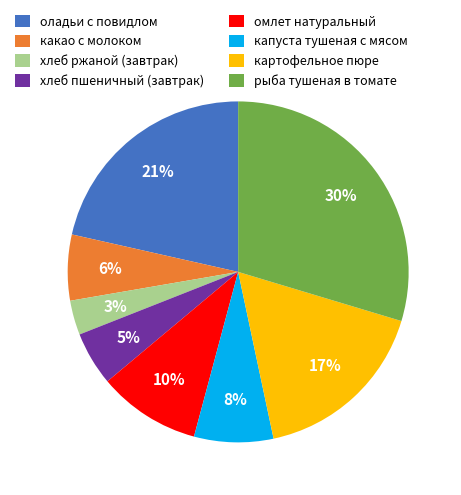

True or false: хлеб ржаной (завтрак) accounts for 3% of the total.

True